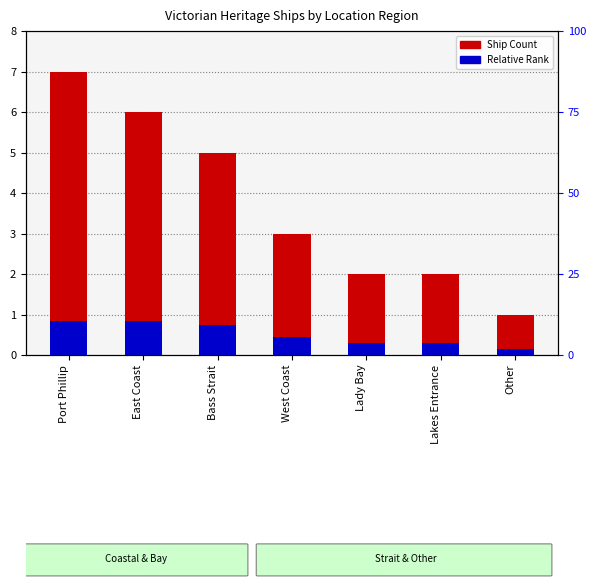

Reading left to right, transcribe all the data shown in this chart.

Ship Count: 7.0	6.0	5.0	3.0	2.0	2.0	1.0
Relative Rank: 0.8	0.8	0.8	0.4	0.3	0.3	0.1